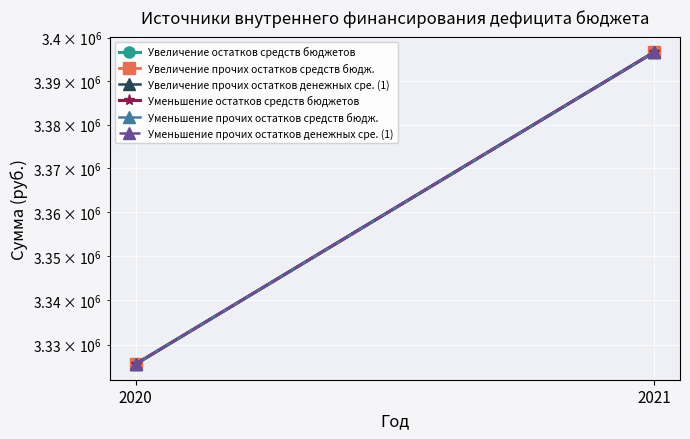

What is the approximate value of Уменьшение прочих остатков денежных сре. (1) at 2021?

3396630